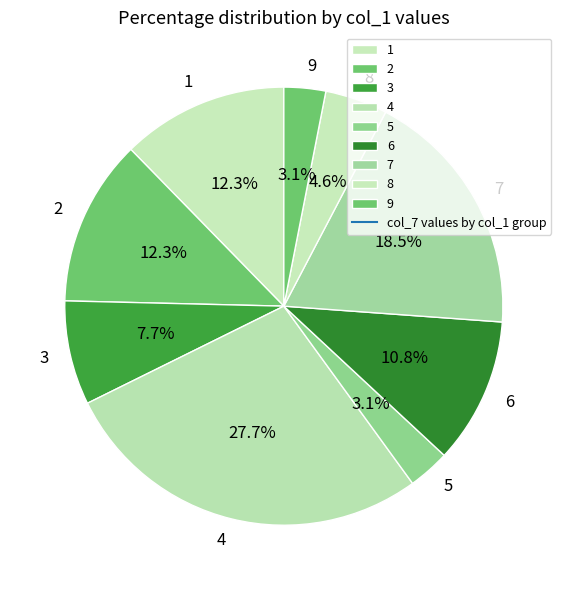

How much of the chart is everything except 5?

96.9%